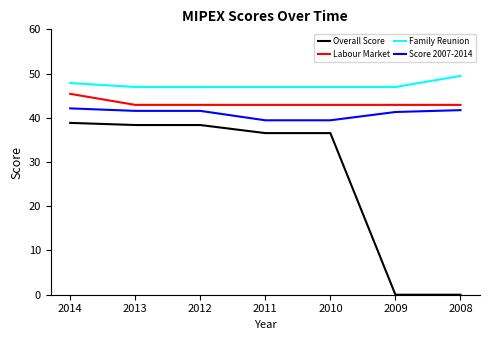

Rank the series at 2011 from lowest to highest value.

Overall Score, Score 2007-2014, Labour Market, Family Reunion